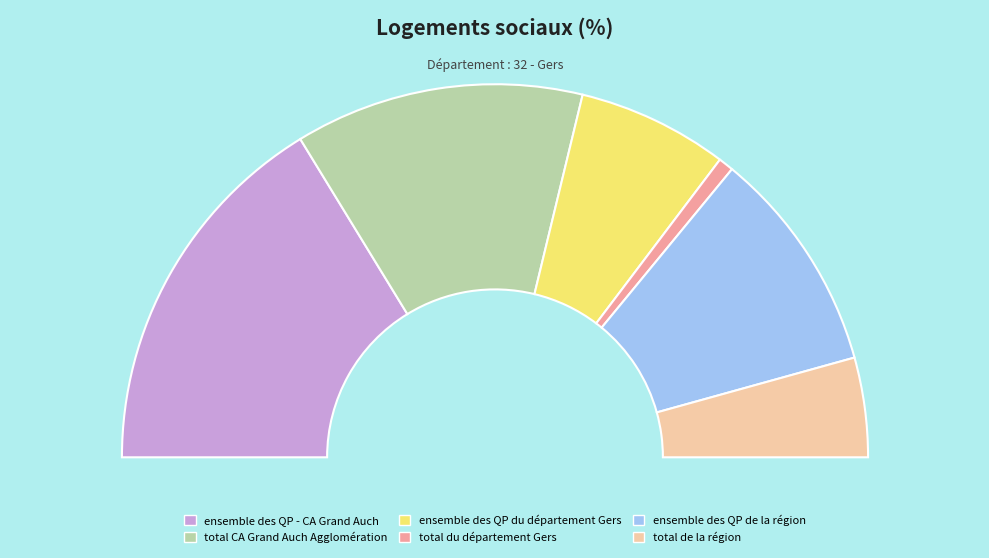

What percentage is the ensemble des QP du département Gers slice, to the nearest percent?

13%